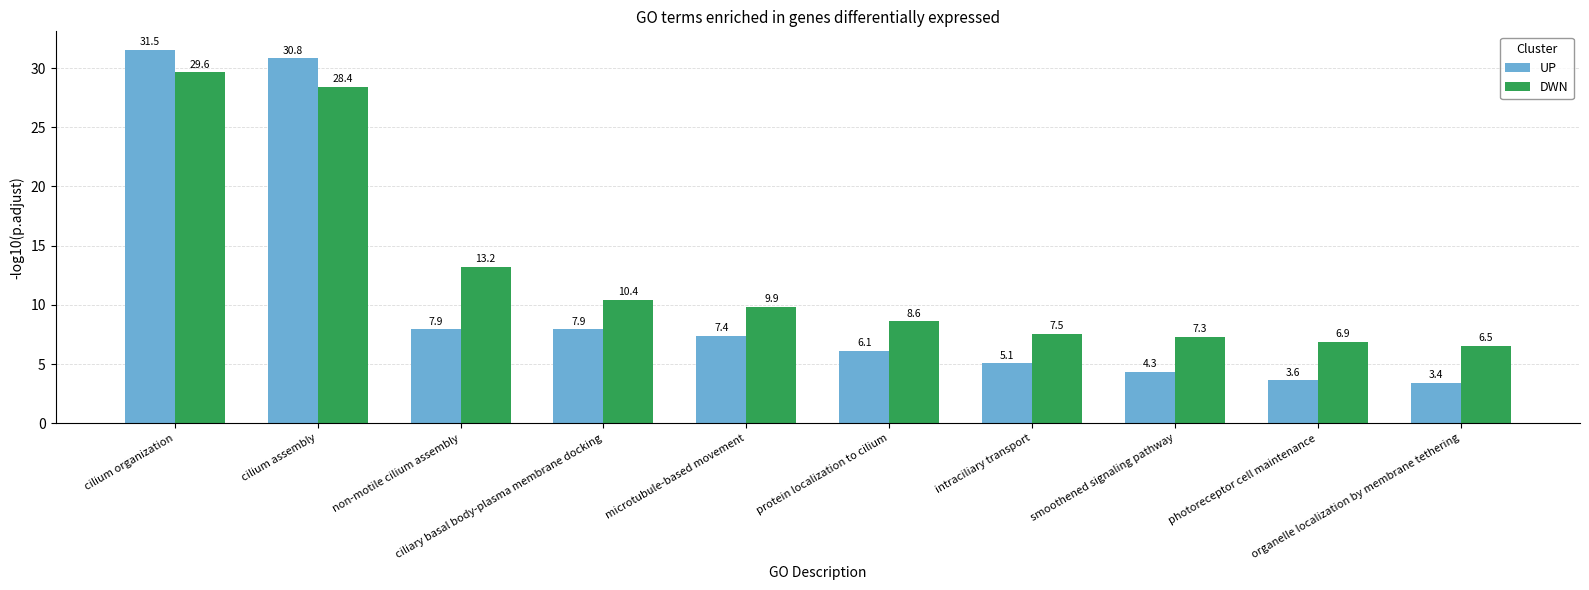

The value of DWN at intraciliary transport is 7.5. True or false?

True